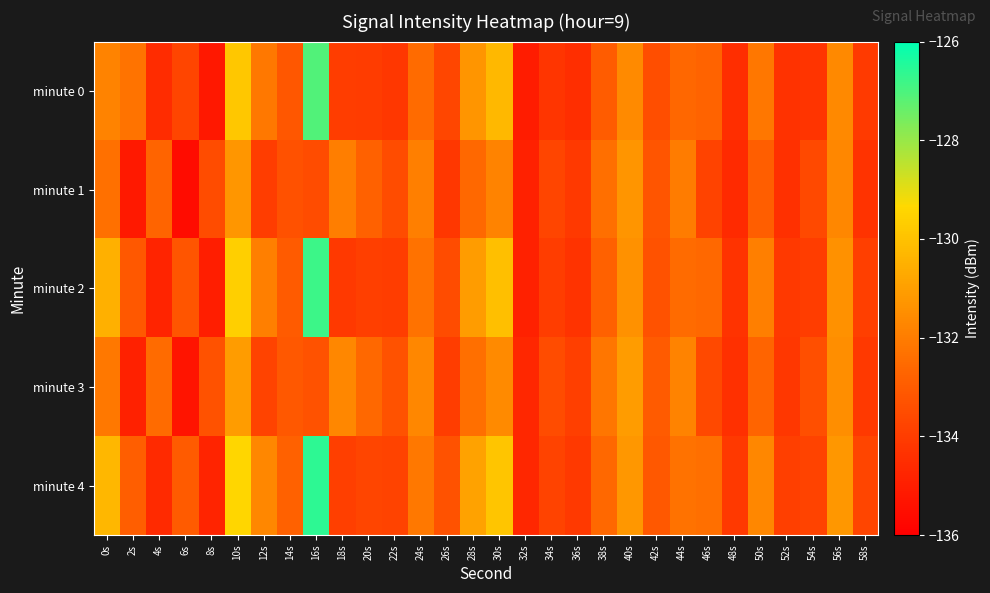

At how many categories does at least one series exceed -132?

12